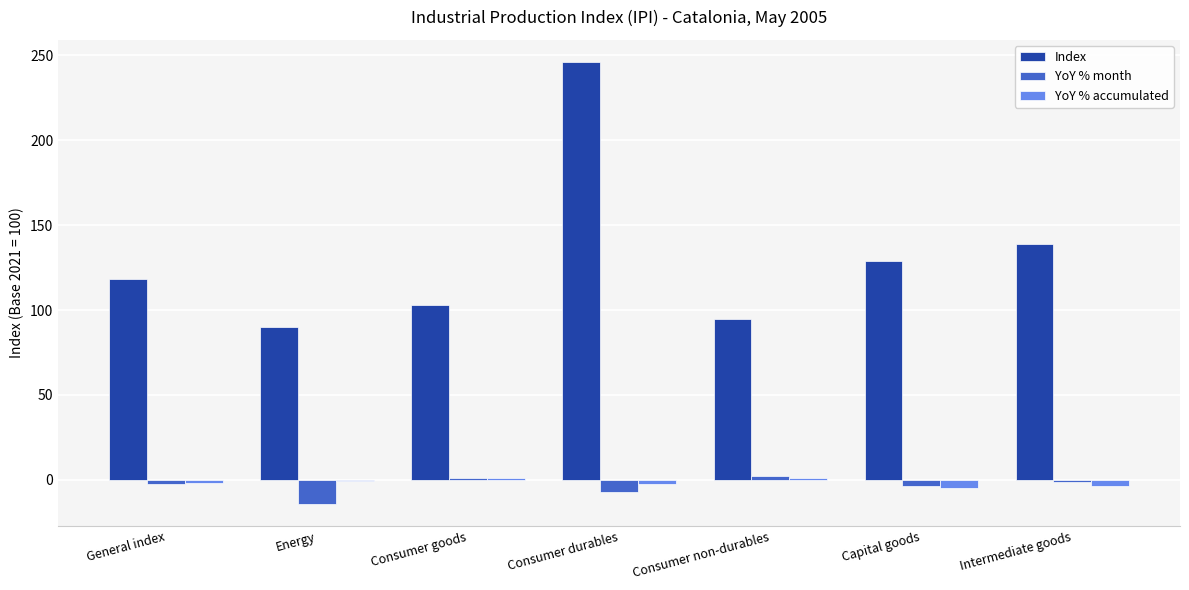

Is the value of YoY % month at Consumer durables greater than the value of YoY % accumulated at General index?

No